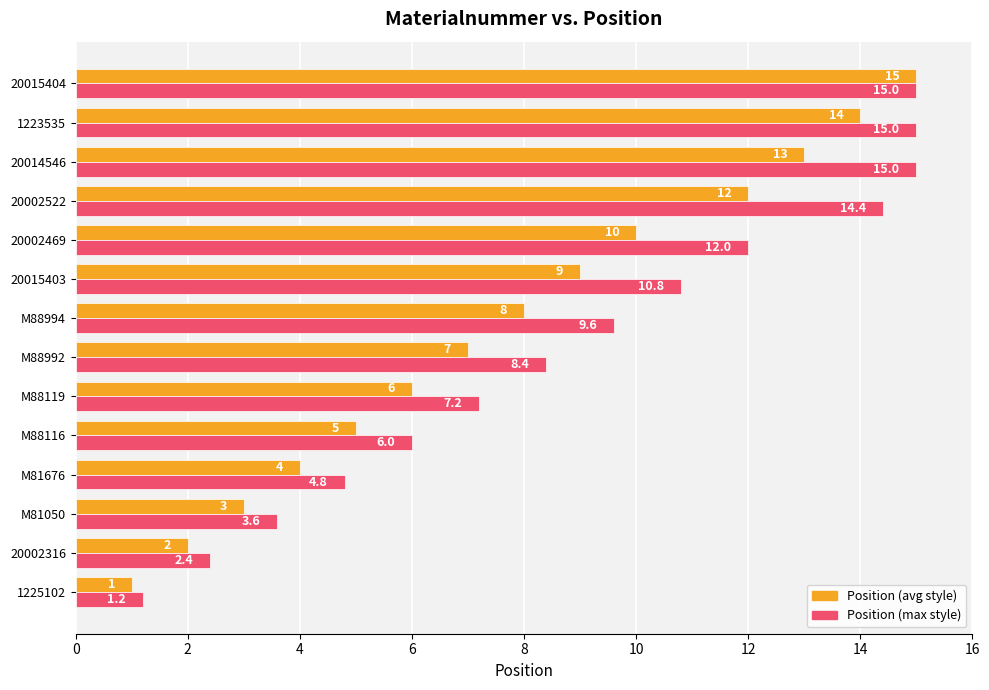

Rank the series by their average value, from lowest to highest.

Position (avg style), Position (max style)